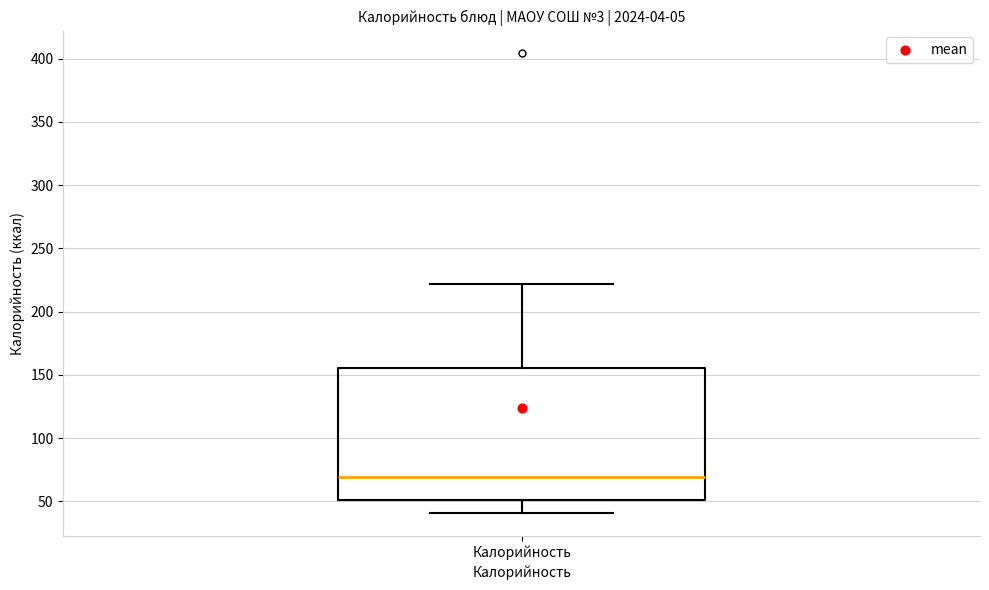

Read this box plot against the y-axis: the position of the median line, the range covered by the box, and the ends of both whiskers. The values are not printed on the chart, so give them approximately, as read against the axis.

median 70, box 50 to 155, whiskers 40 to 220